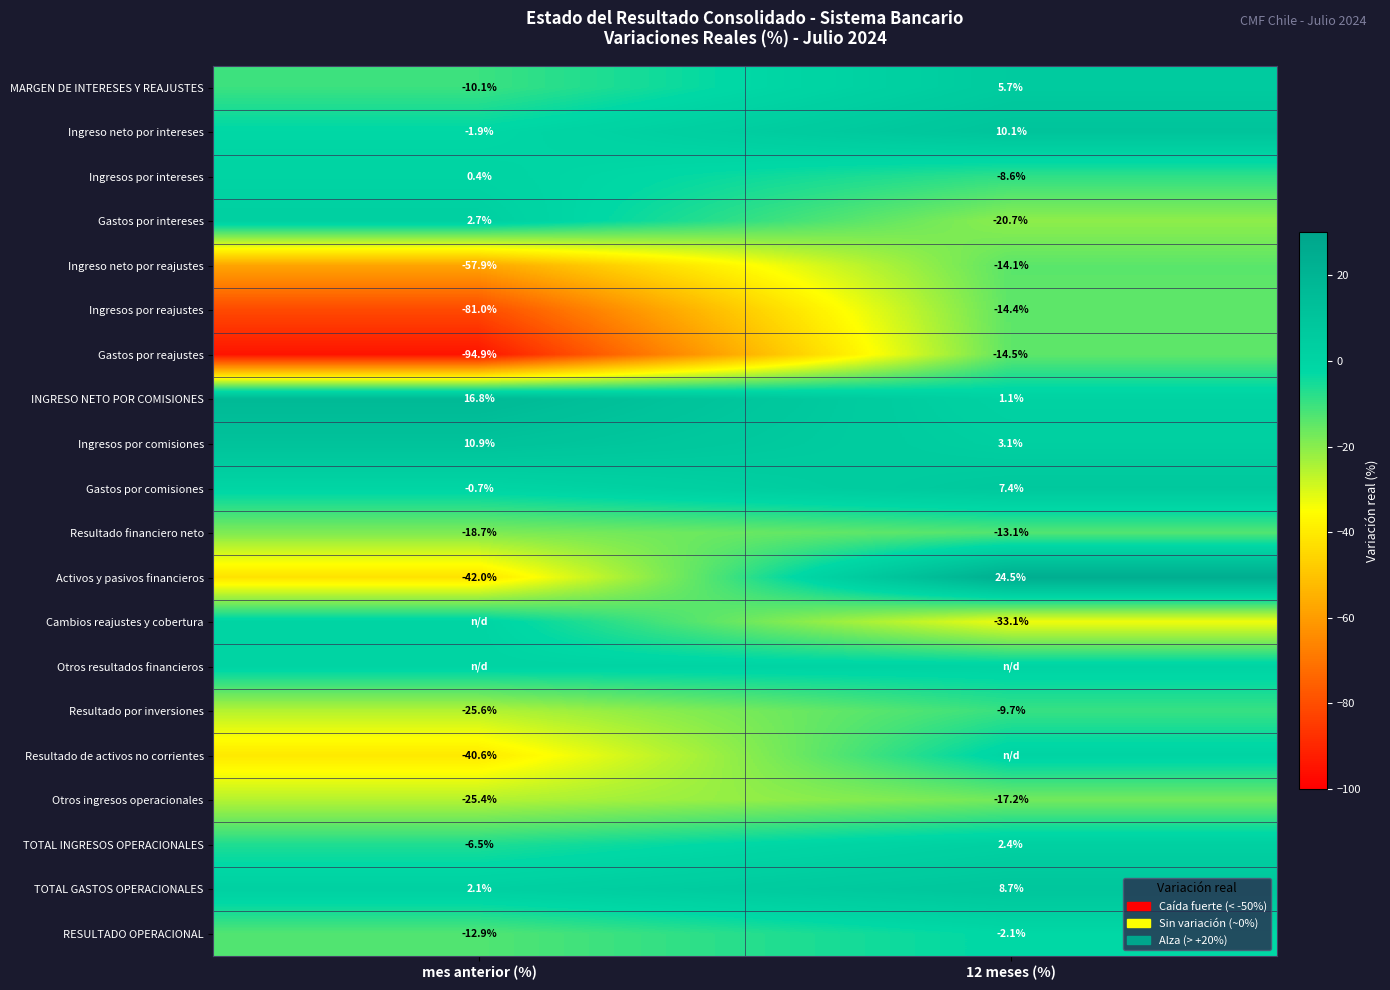

What is the average value of the Resultado por inversiones series?

-17.6